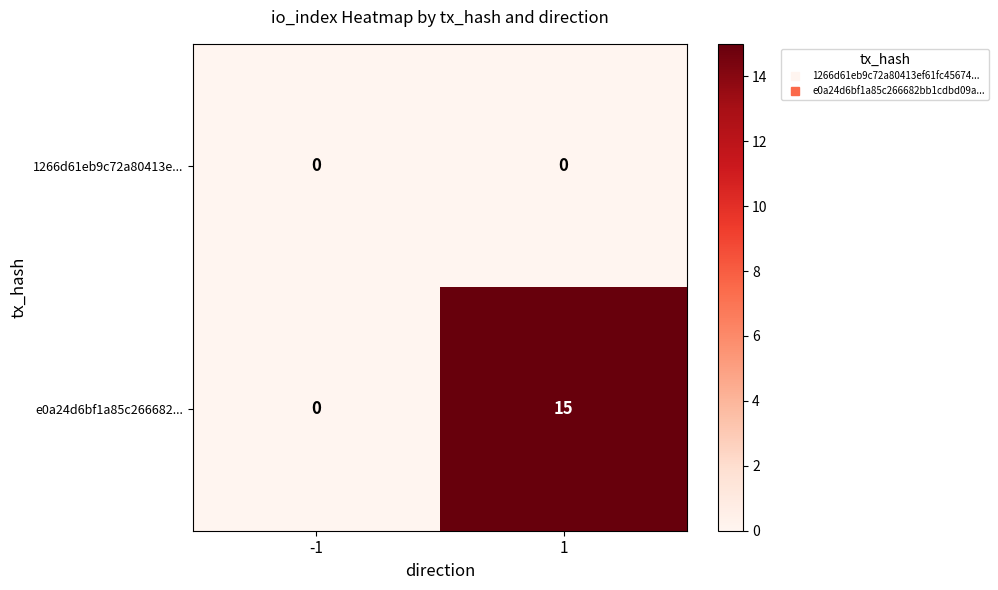

Count the number of categories in the chart.

2